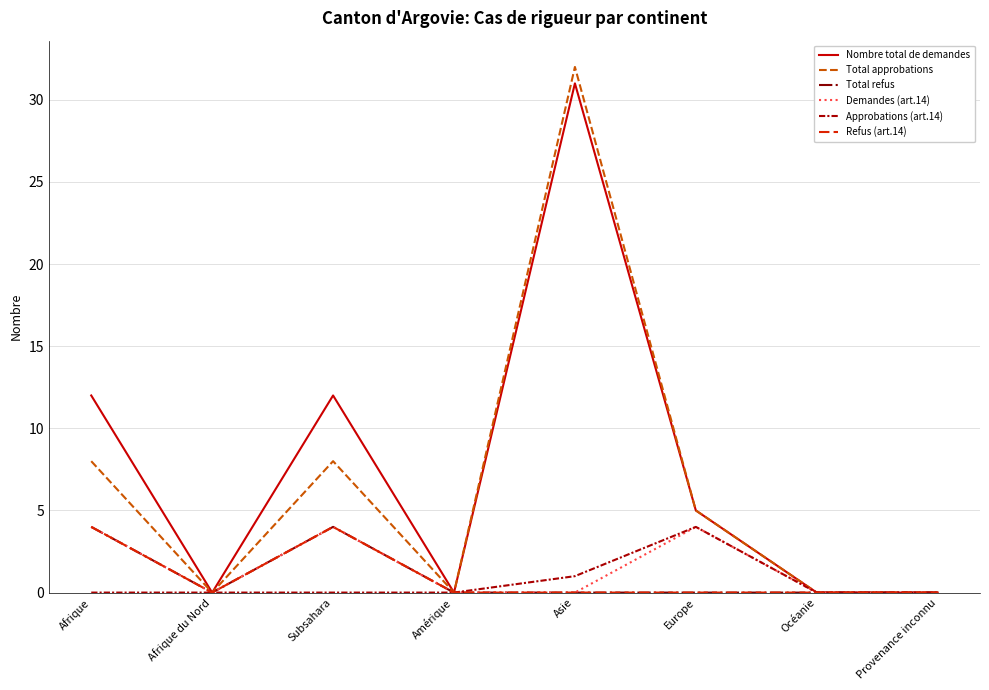

What position from the left is Amérique?

4